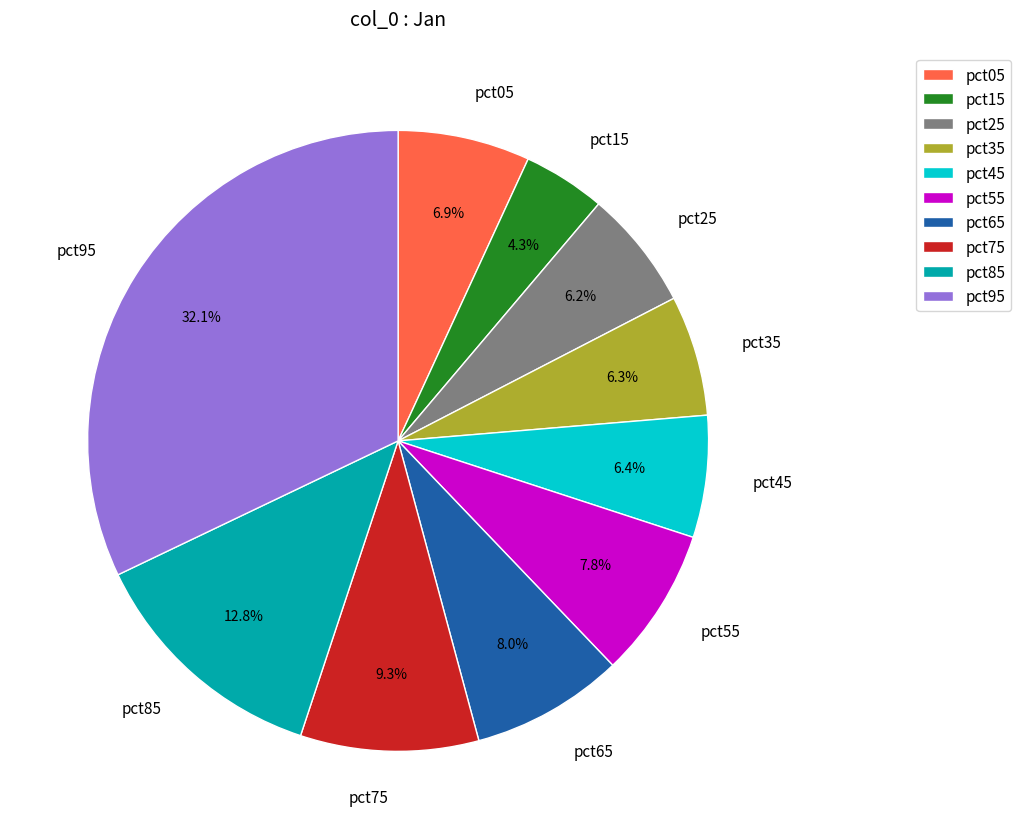

Which slice is the smallest?

pct15